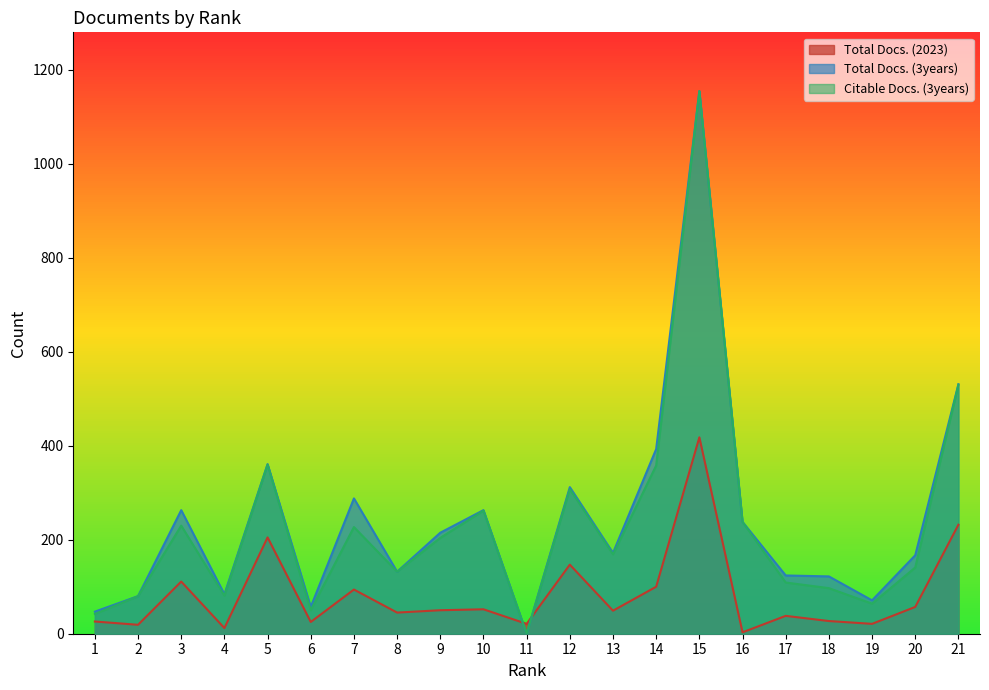

What is the difference between the highest and lowest values at 15?

737